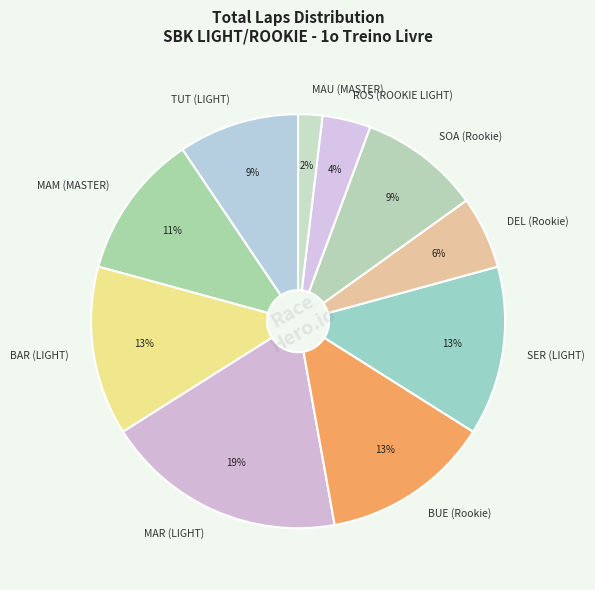

Is it true that MAR (LIGHT) is 13% of the pie?

False